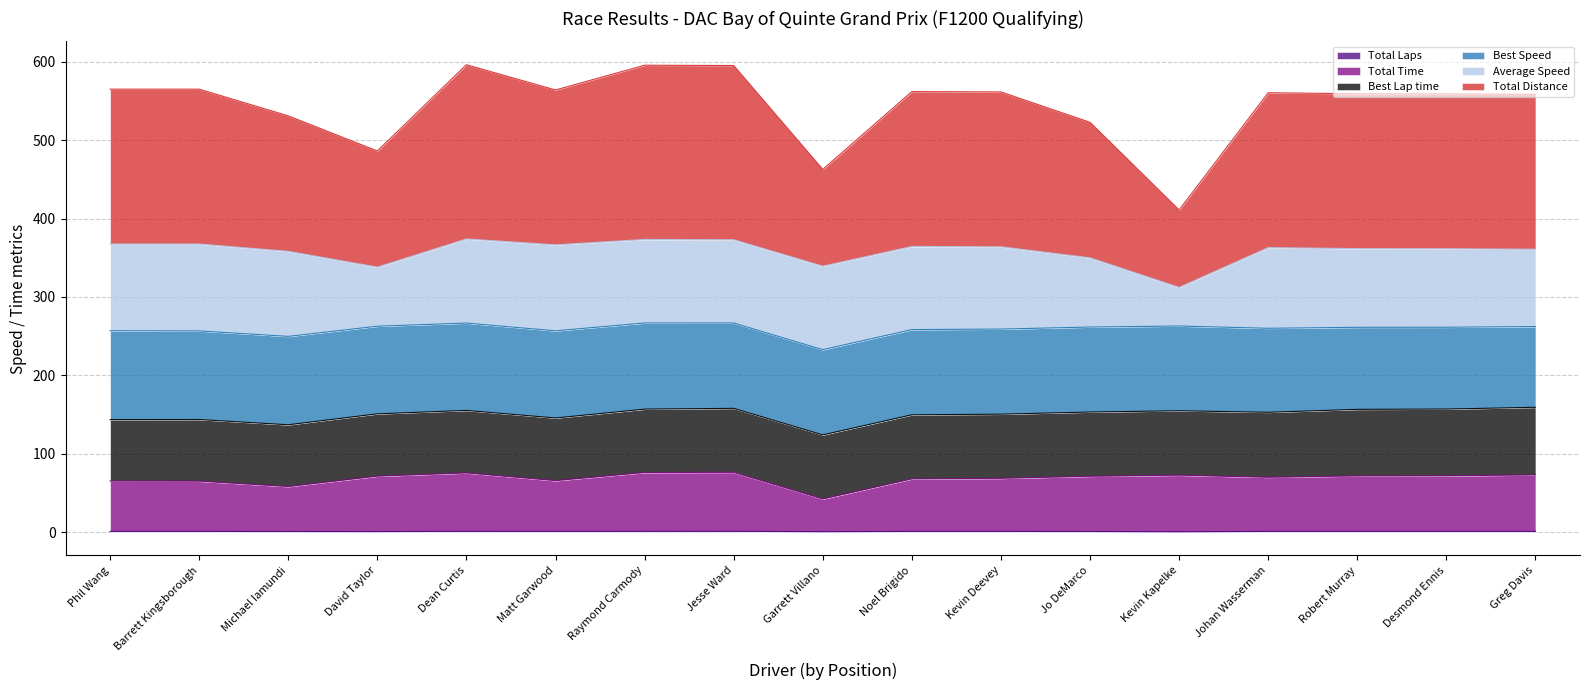

Does the chart display data point markers on the line(s)?

No